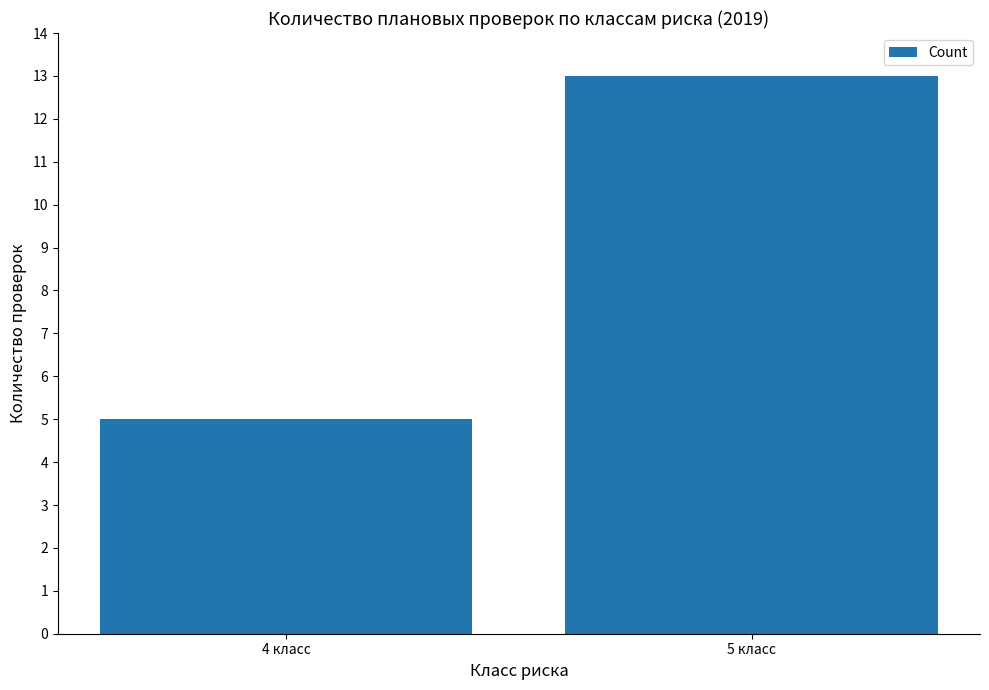

Count the number of categories in the chart.

2